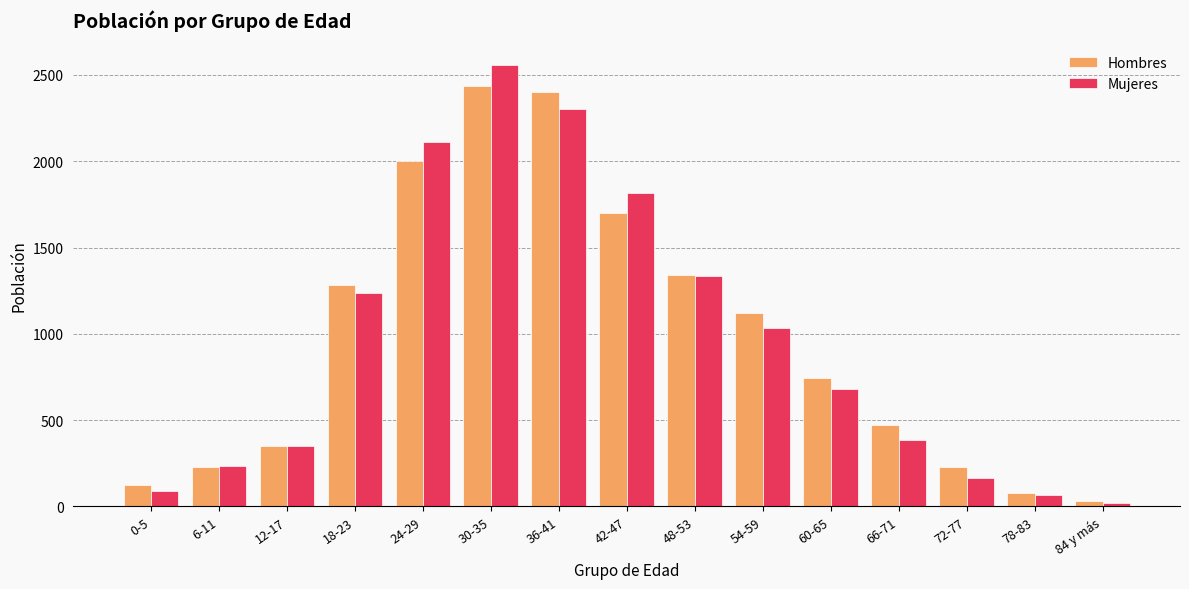

Which category has the lowest value across all series?

84 y más